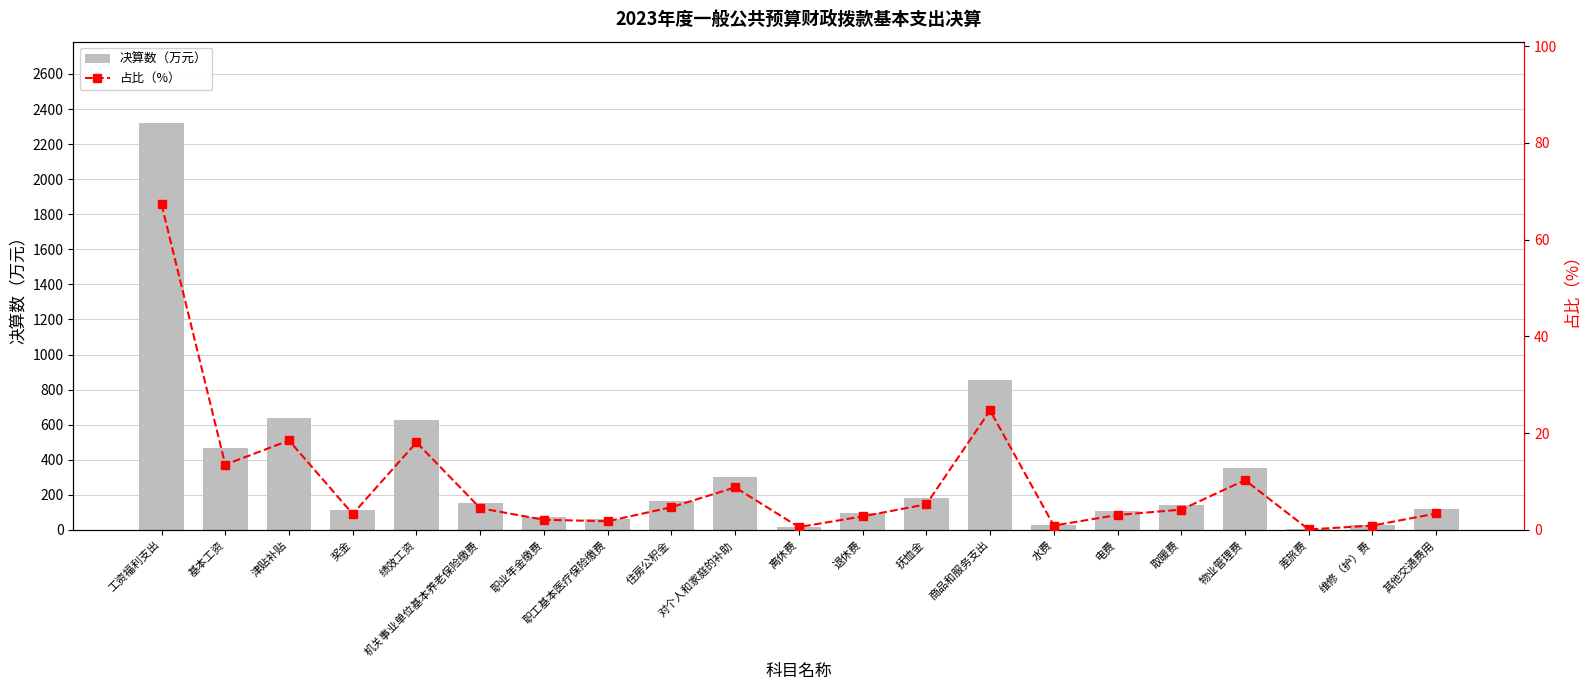

What is the difference between the 占比（%） values at 抚恤金 and 维修（护）费?

4.4